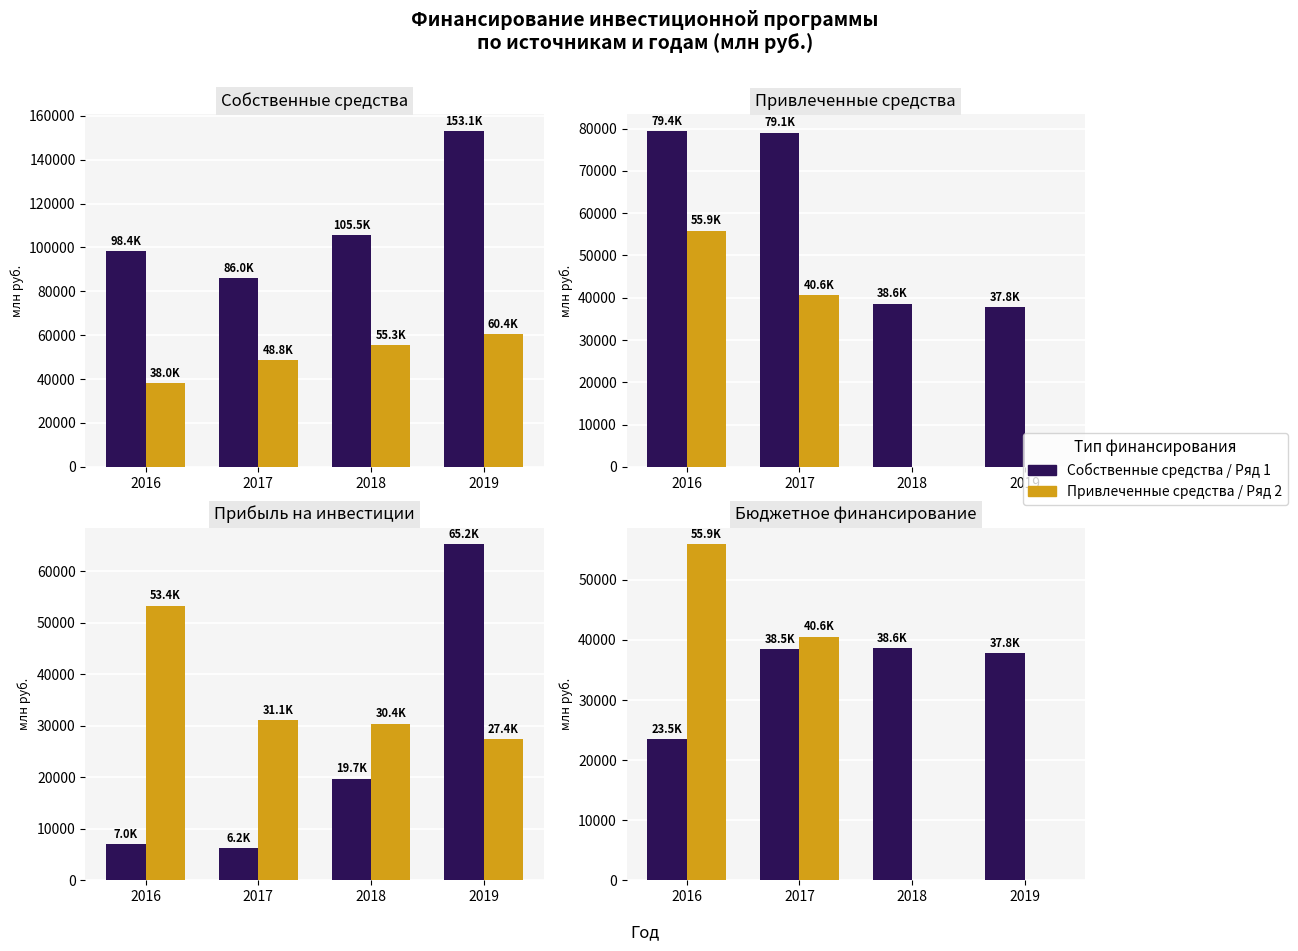

How many positive values does the Привлеченные средства series have?

2